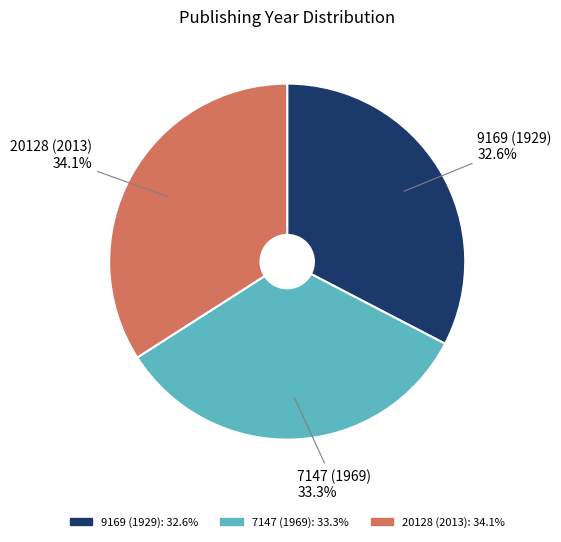

Which slice is the smallest?

9169 (1929)